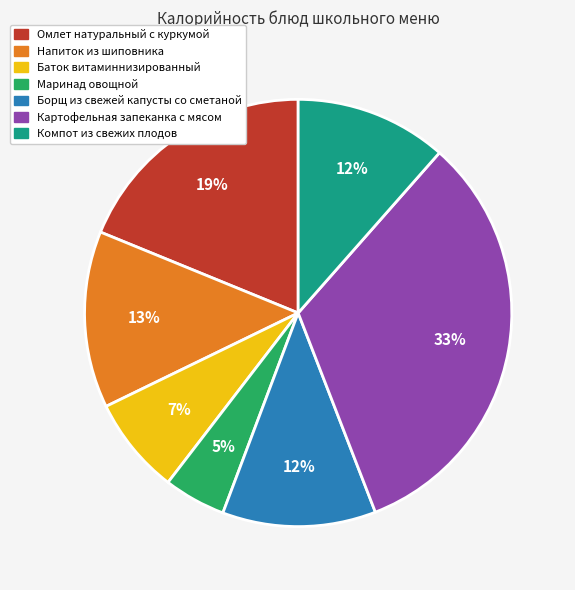

The Баток витаминнизированный slice represents 2% of the pie. True or false?

False